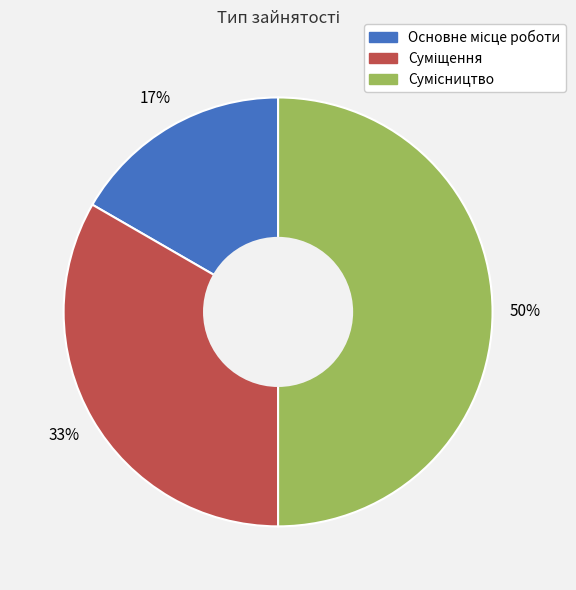

How many segments does this pie chart have?

3